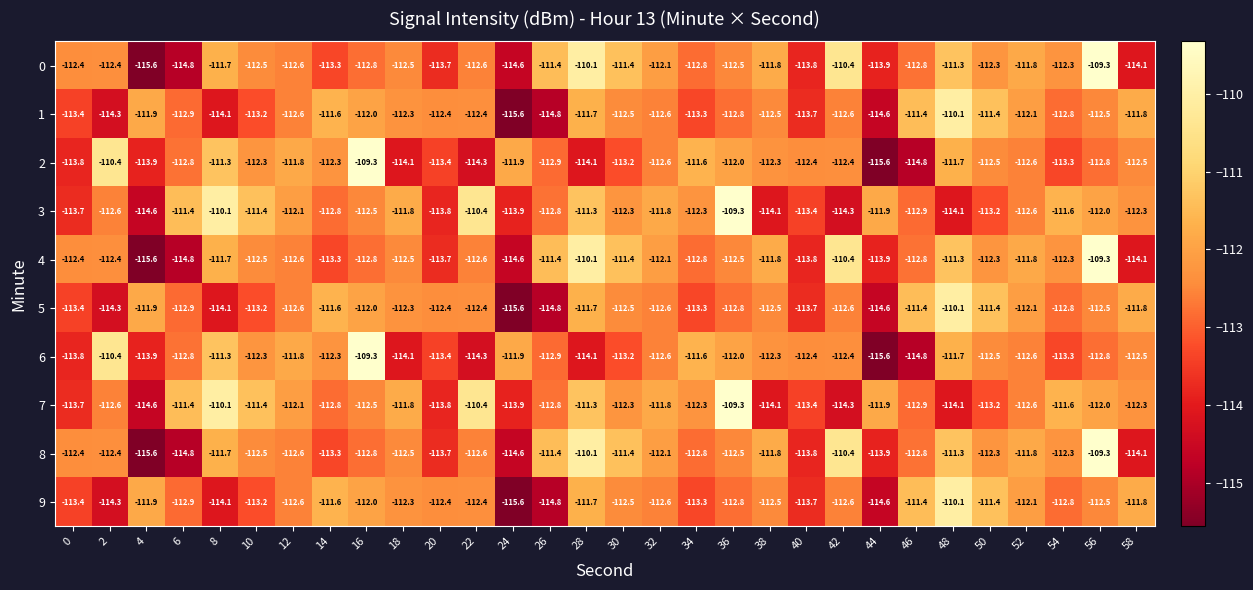

How many categories are shown in the chart?

30